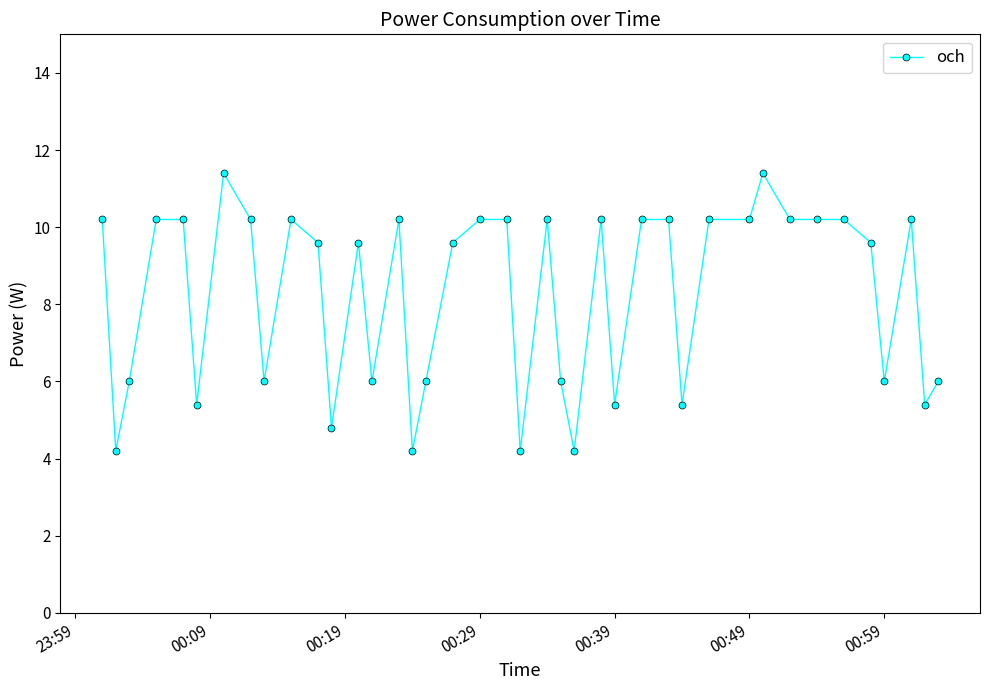

What is the value of the 5th point from the left?

10.2